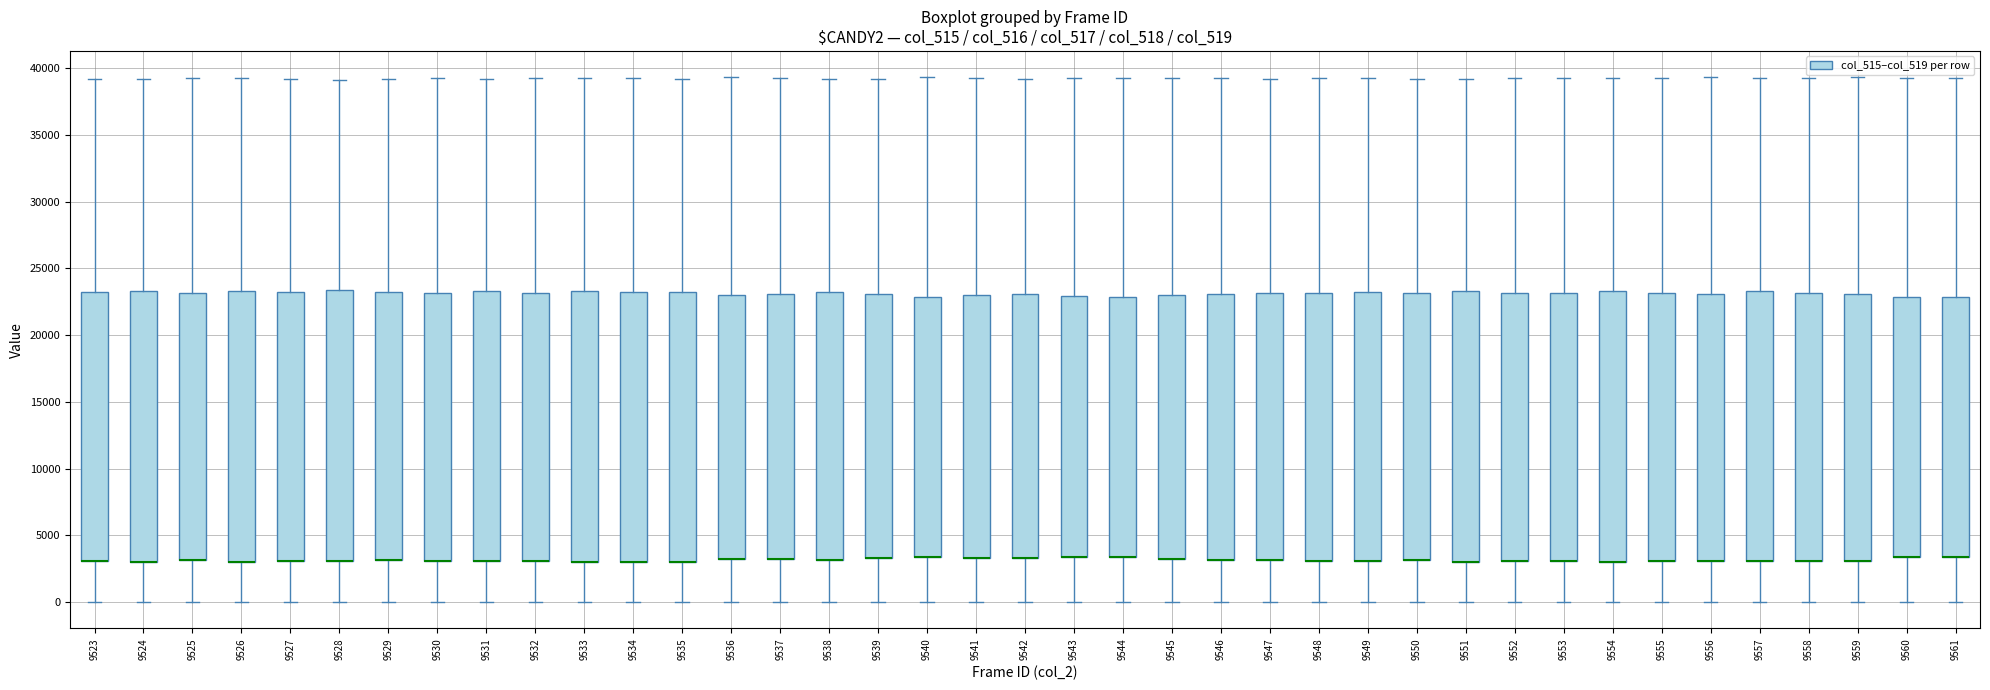

Where is the lower edge of the box at x = 9537 on the y-axis? The values are not printed on the chart, so give them approximately, as read against the axis.

3000